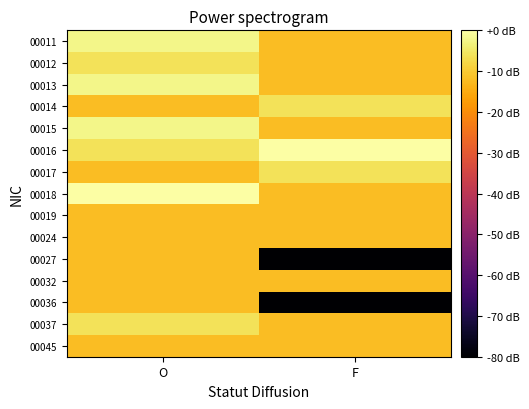

Reading left to right, extract all data points from this chart.

00011: O=-2.5	F=-12.0
00012: O=-6.0	F=-12.0
00013: O=-2.5	F=-12.0
00014: O=-12.0	F=-6.0
00015: O=-2.5	F=-12.0
00016: O=-6.0	F=0.0
00017: O=-12.0	F=-6.0
00018: O=0.0	F=-12.0
00019: O=-12.0	F=-12.0
00024: O=-12.0	F=-12.0
00027: O=-12.0	F=-80.0
00032: O=-12.0	F=-12.0
00036: O=-12.0	F=-80.0
00037: O=-6.0	F=-12.0
00045: O=-12.0	F=-12.0